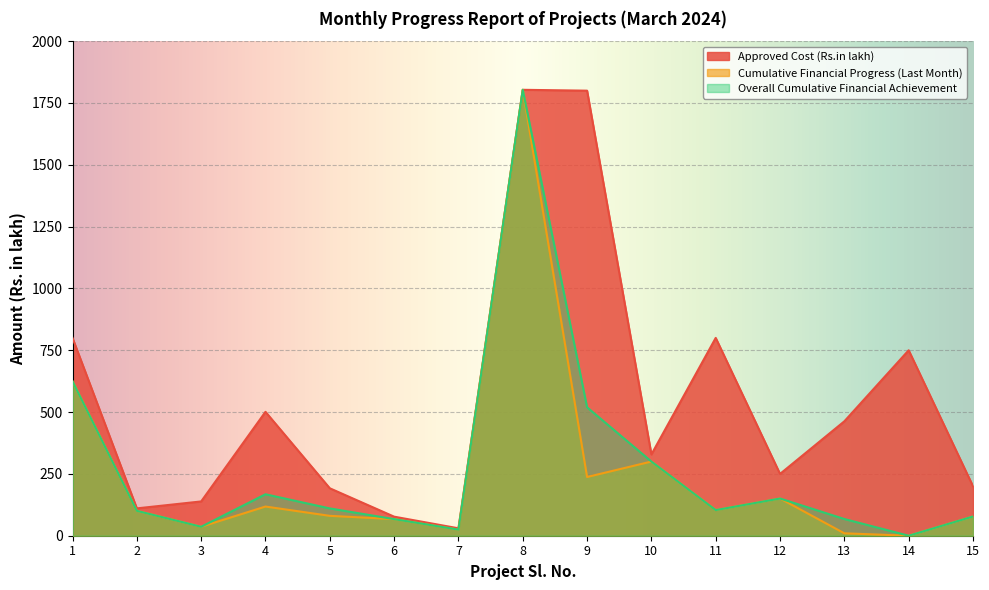

At which label is Cumulative Financial Progress (Last Month) closest to 901?

1